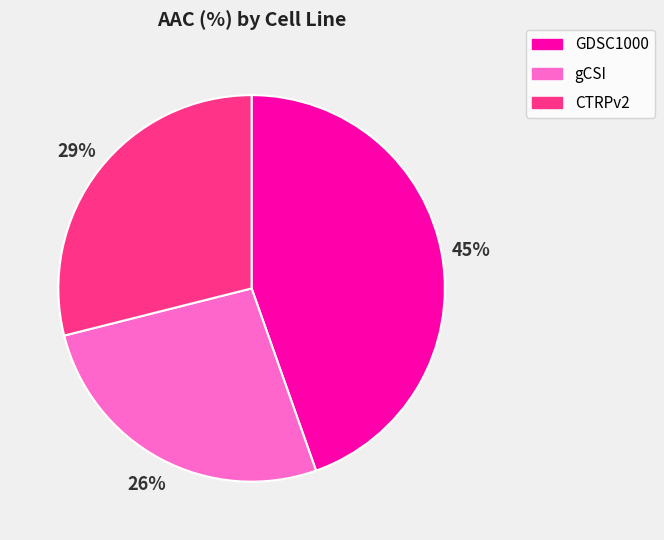

What is the smallest slice in the pie chart?

gCSI